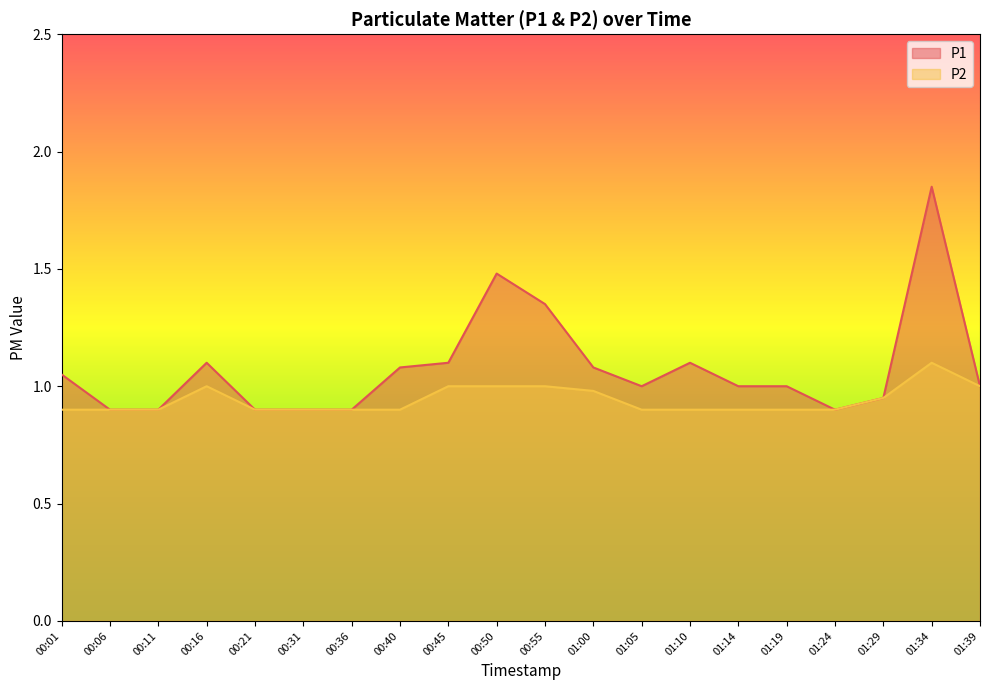

What is the minimum value shown in the chart?

0.9